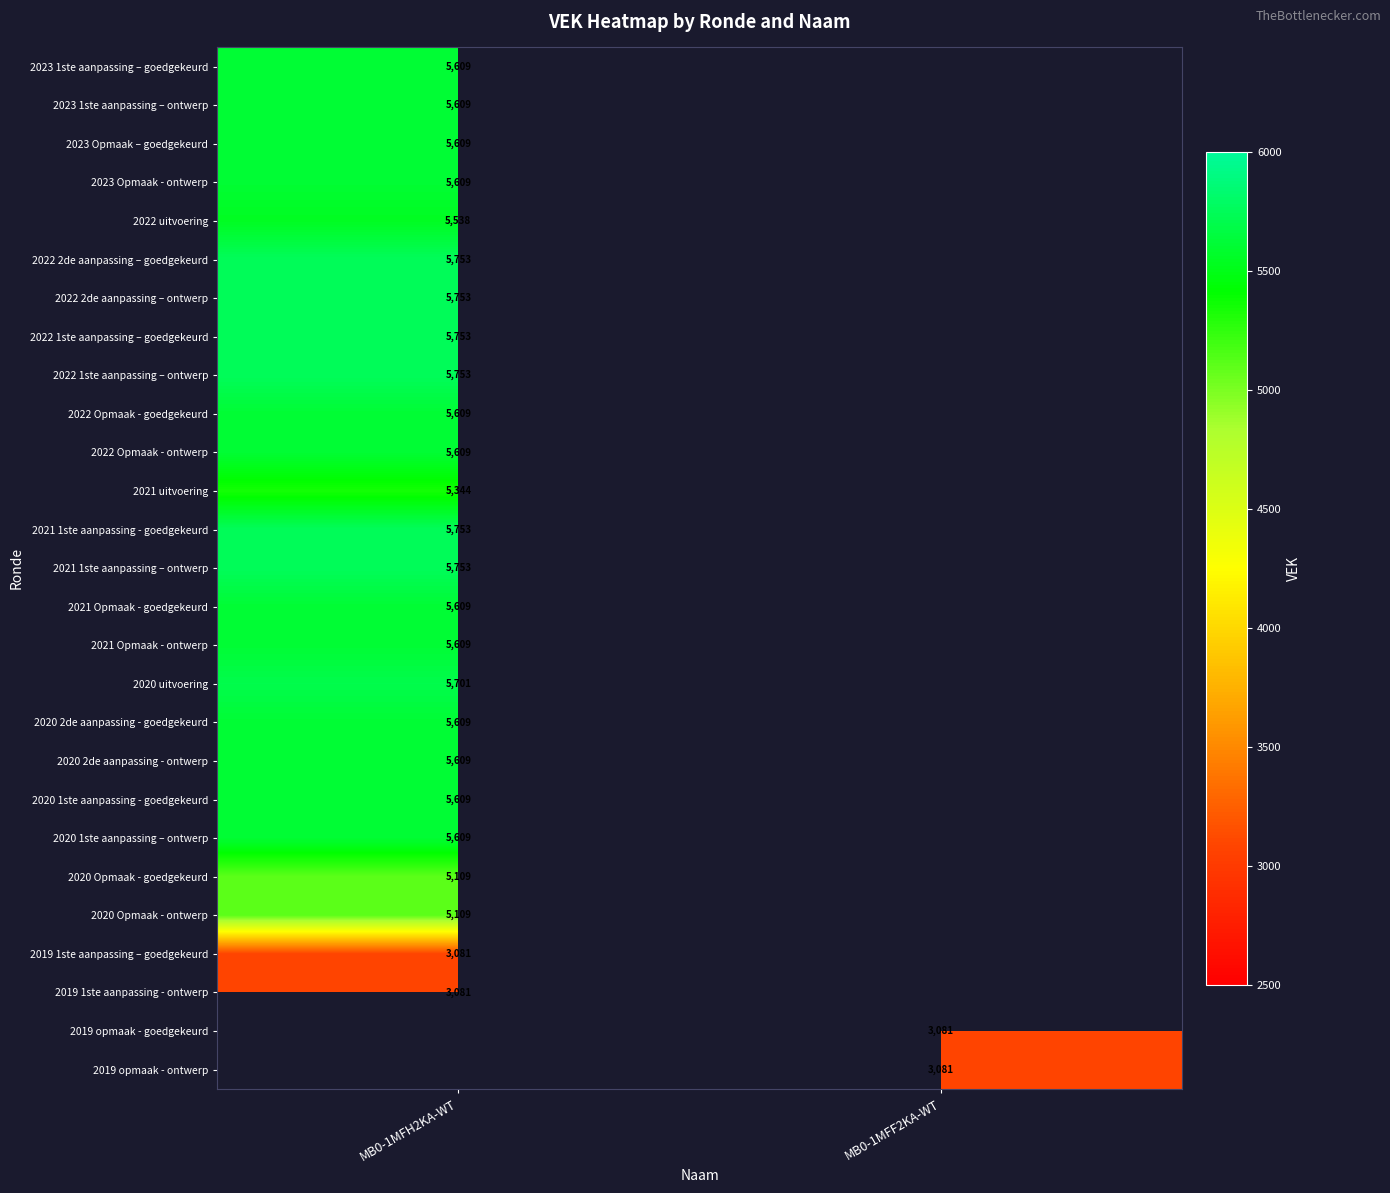

The 2019 opmaak - ontwerp series shows 3081 at MB0-1MFF2KA-WT. True or false?

True